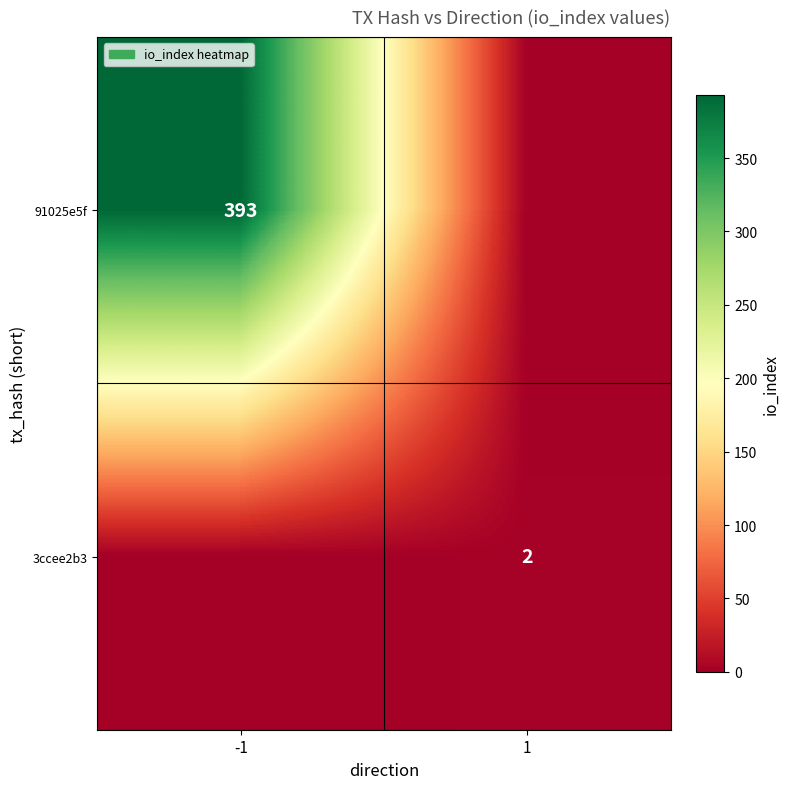

True or false: 91025e5f has a value of 393 at -1.

True